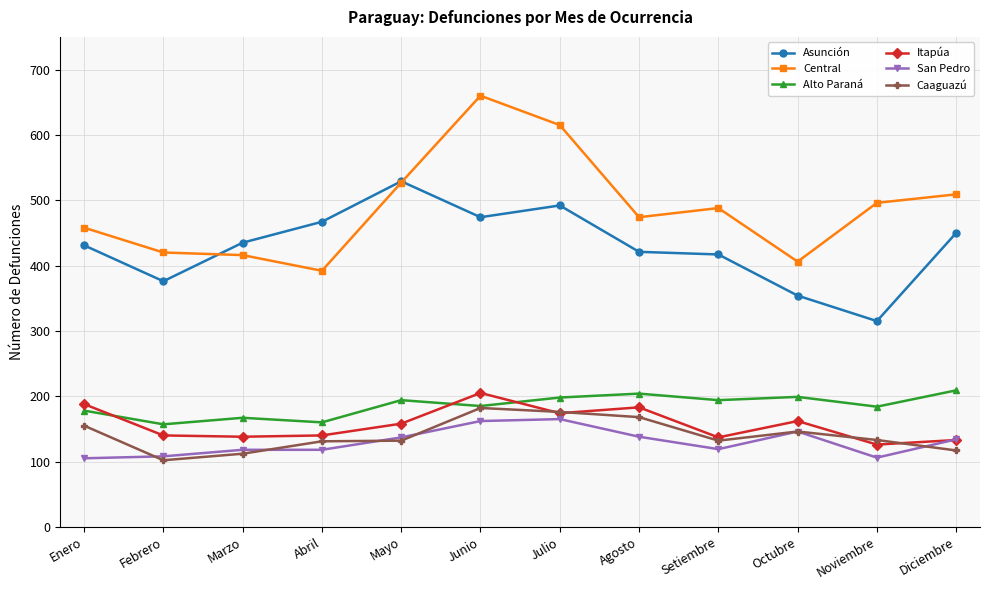

Which series ends up on top after the final intersection of San Pedro and Itapúa?

San Pedro